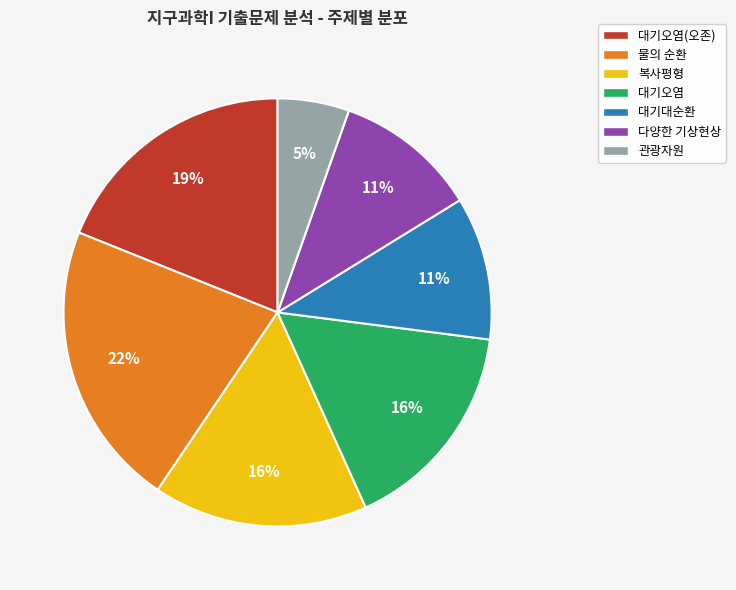

Does any single category account for the majority?

No